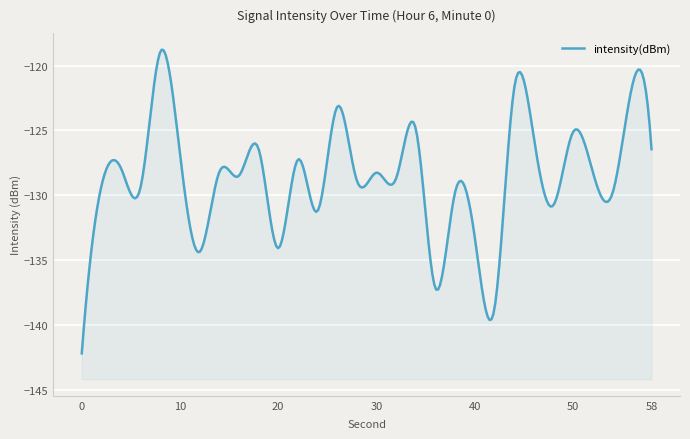

Reading left to right, list all the values displayed in this chart.

-142.2	-129.3	-127.9	-129.3	-118.9	-126.8	-134.4	-128.2	-128.5	-126.4	-134.1	-127.2	-131.2	-123.2	-128.9	-128.3	-128.7	-124.9	-137.2	-129.8	-133.2	-138.8	-121.8	-125.5	-130.8	-125.1	-128.1	-129.9	-121.7	-126.4